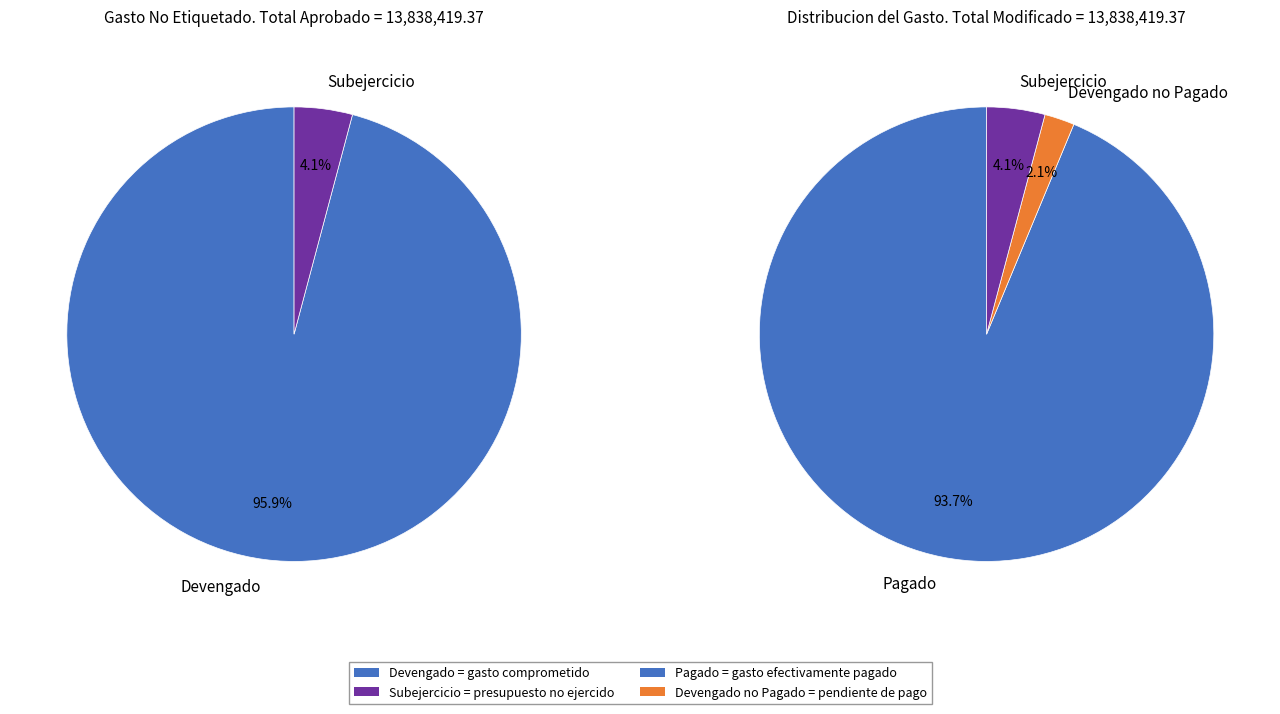

What percentage is NOT represented by 3?

100.0%